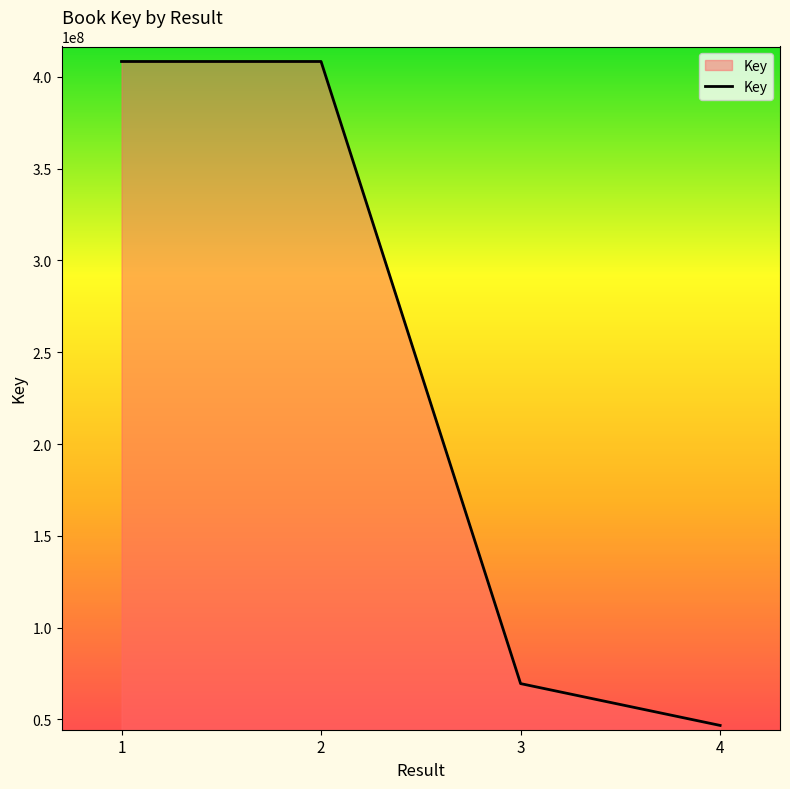

What is the maximum value shown in the chart?

408404515